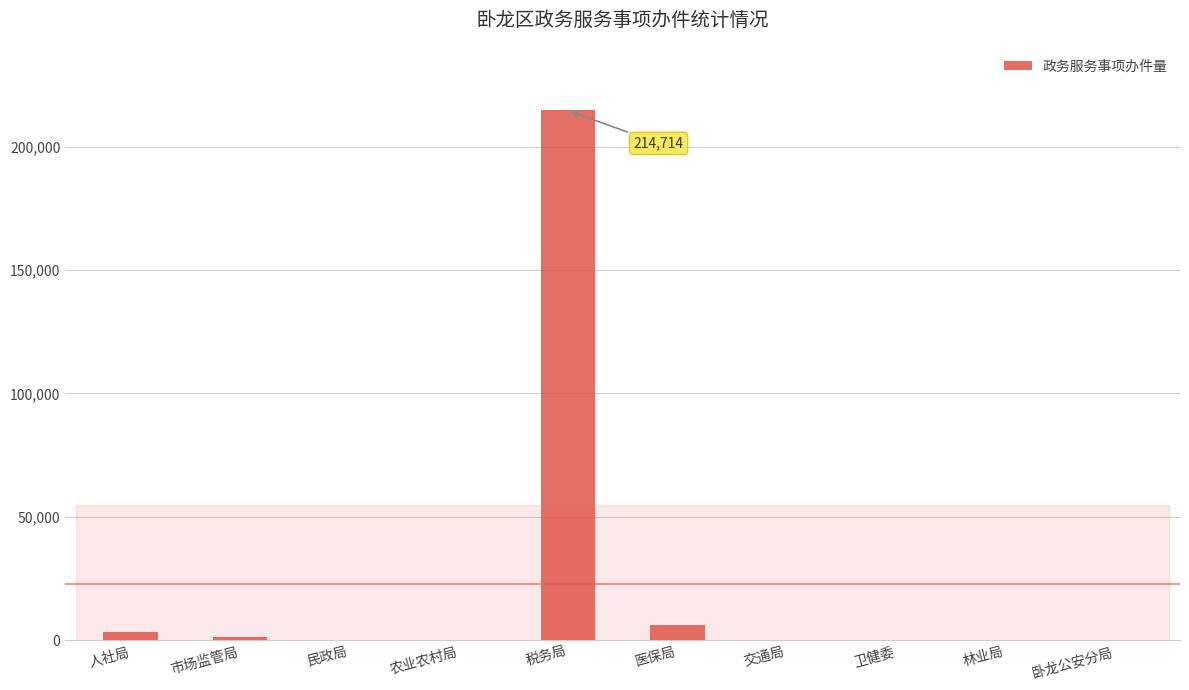

What is the sum of all values?

226337